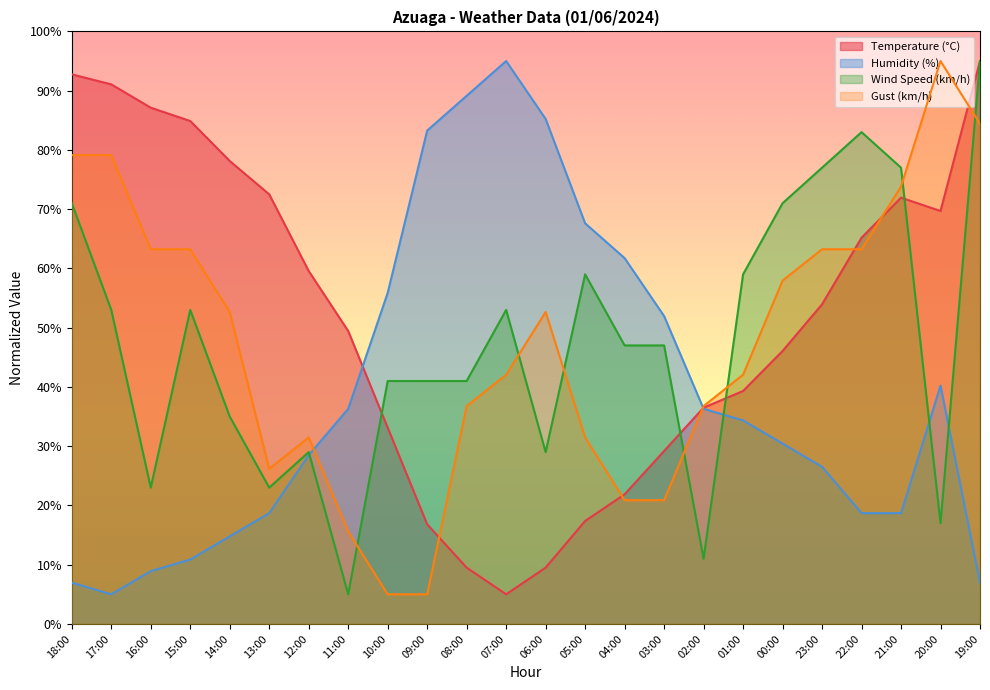

At which label does Temperature (°C) reach its peak?

19:00